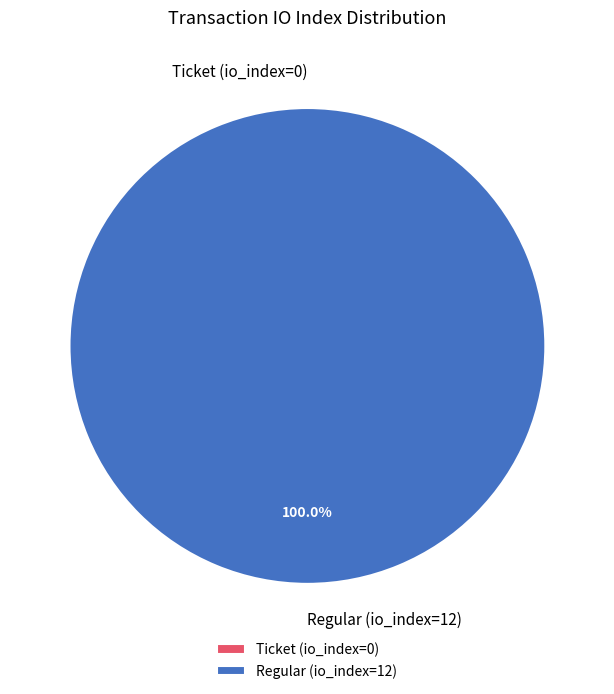

To the nearest percent, what is the difference between the largest and smallest slice percentages?

100%